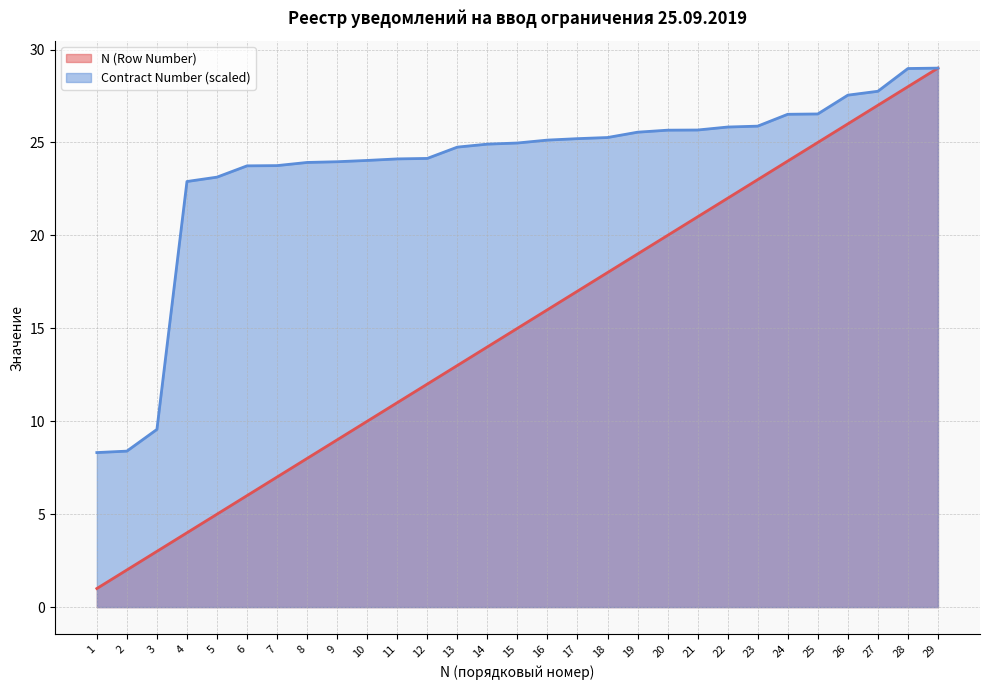

Between 14 and 17, which series saw the biggest shift?

N (Row Number)